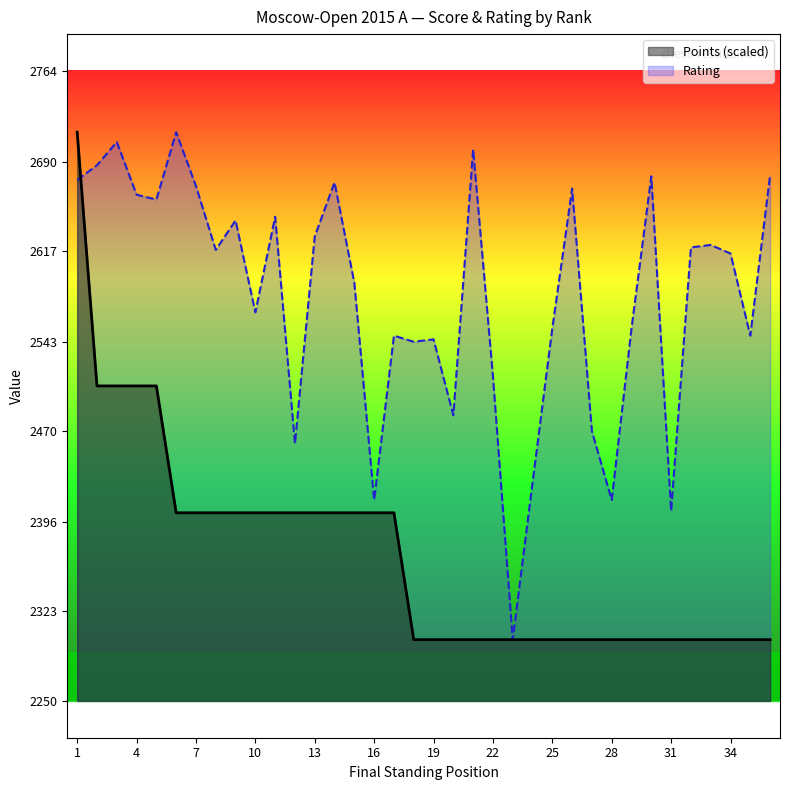

What is the minimum value shown in the chart?

2300.0